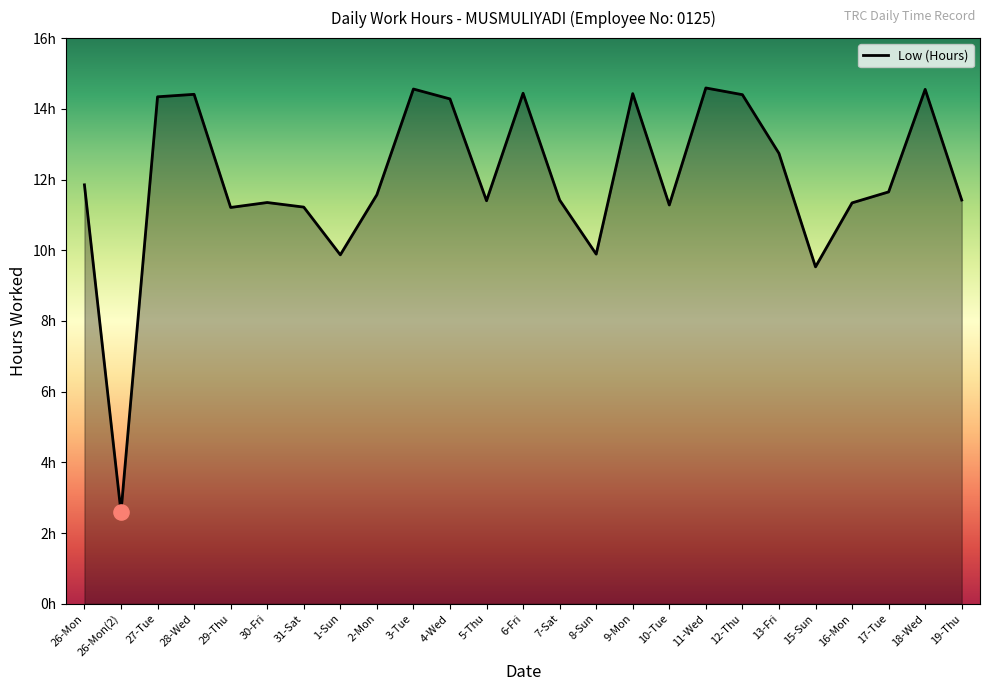

Approximately how many times larger is the value at 19-Thu compared to 3-Tue?

0.8